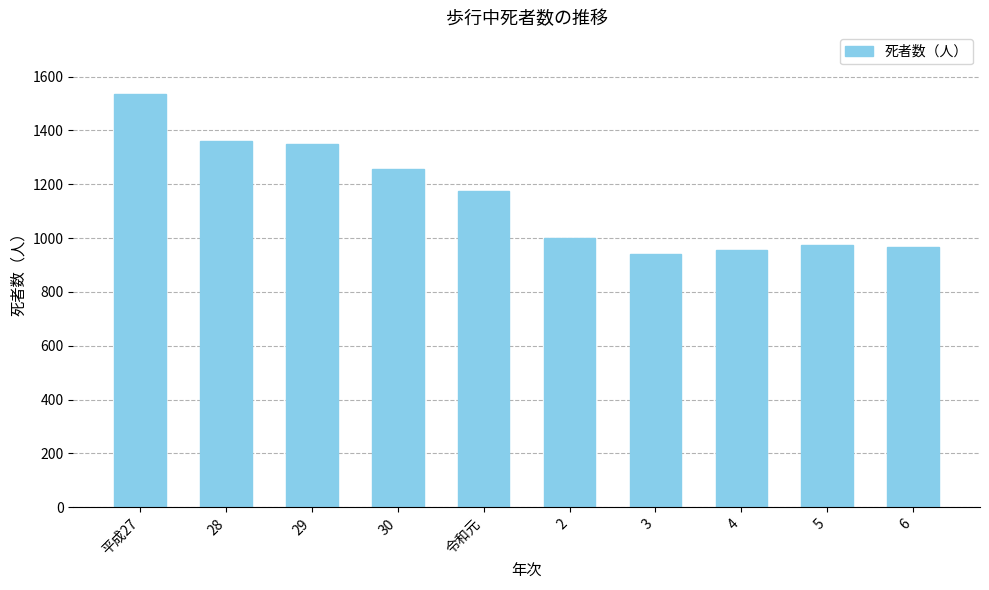

The chart shows a value of 620 at 令和元. True or false?

False